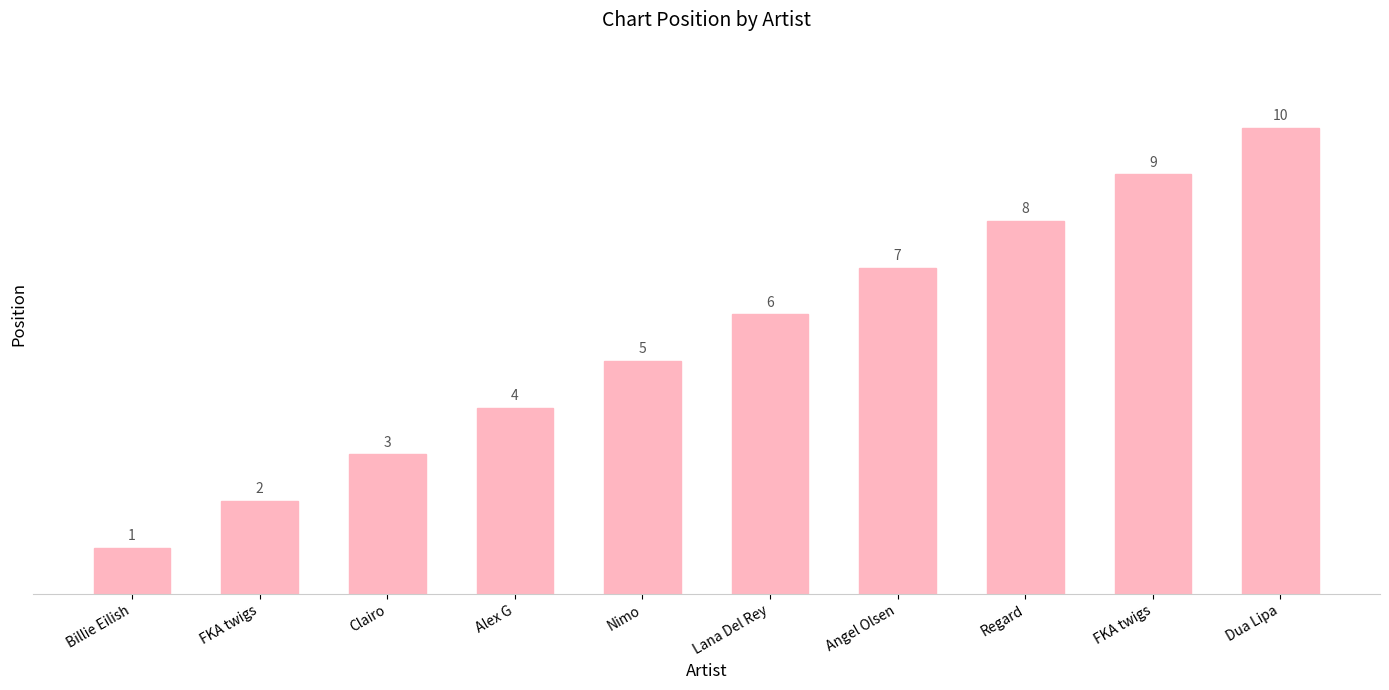

Does the chart contain any negative values?

No